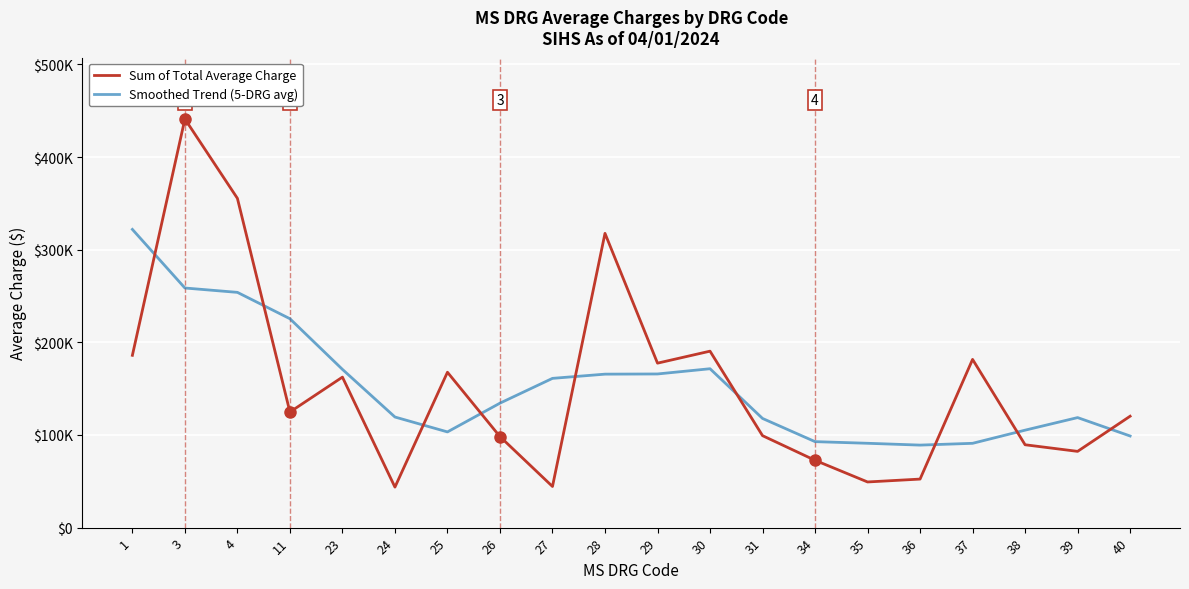

Is this an area chart (filled region under the line)?

No